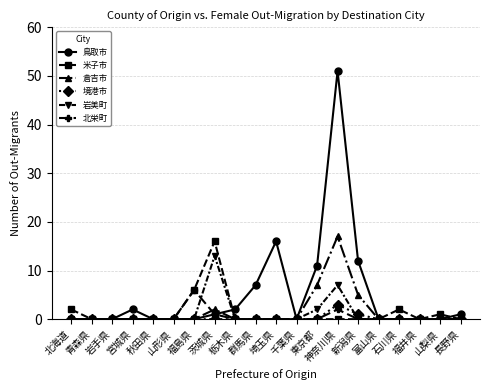

Which series has the largest range (max minus min)?

鳥取市